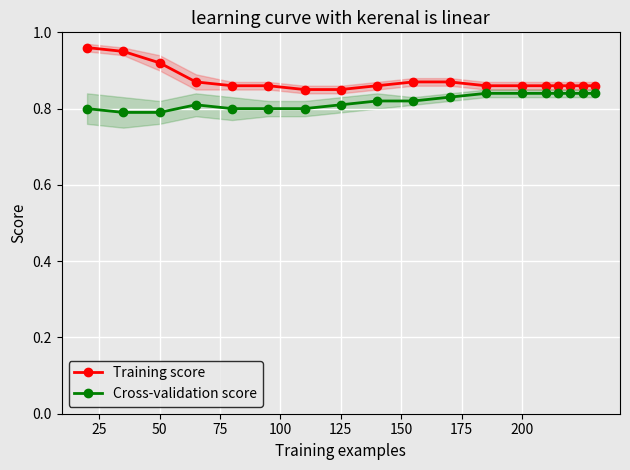

How many Training score values are between 0 and 1?

18